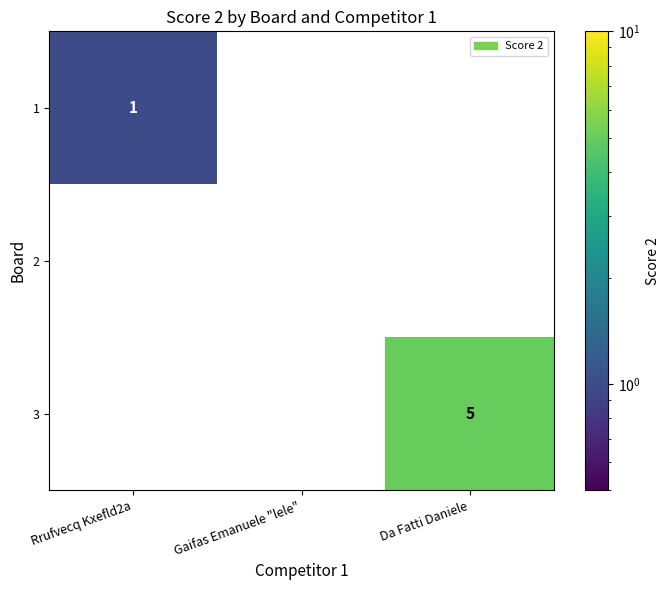

At which category is the sum across all series the highest?

Da Fatti Daniele